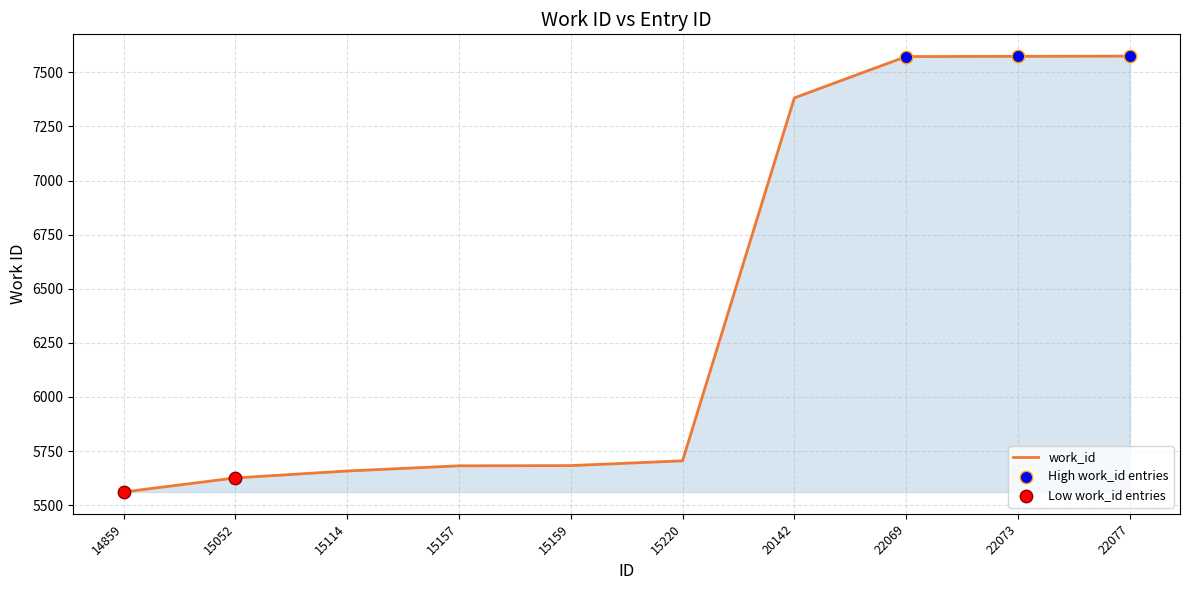

Approximately how many times larger is the value at 15220 compared to 15052?

1.0